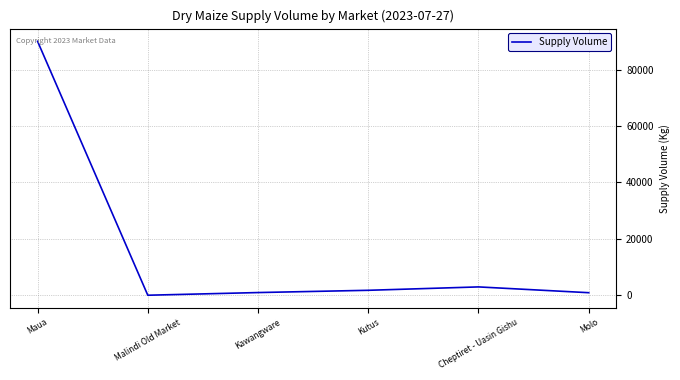

Which label corresponds to the largest value in the chart?

Maua